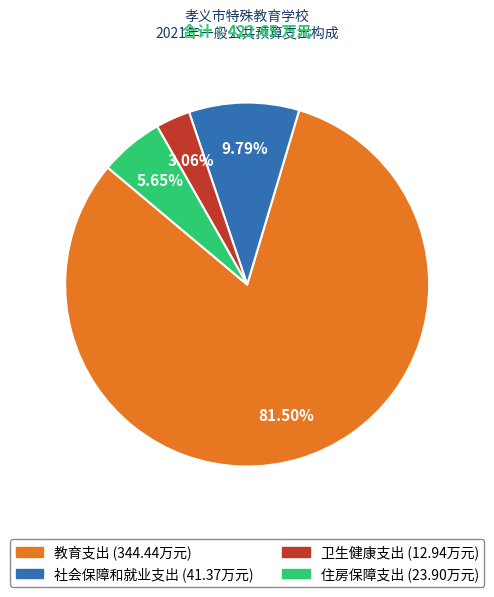

Which category accounts for the majority?

教育支出